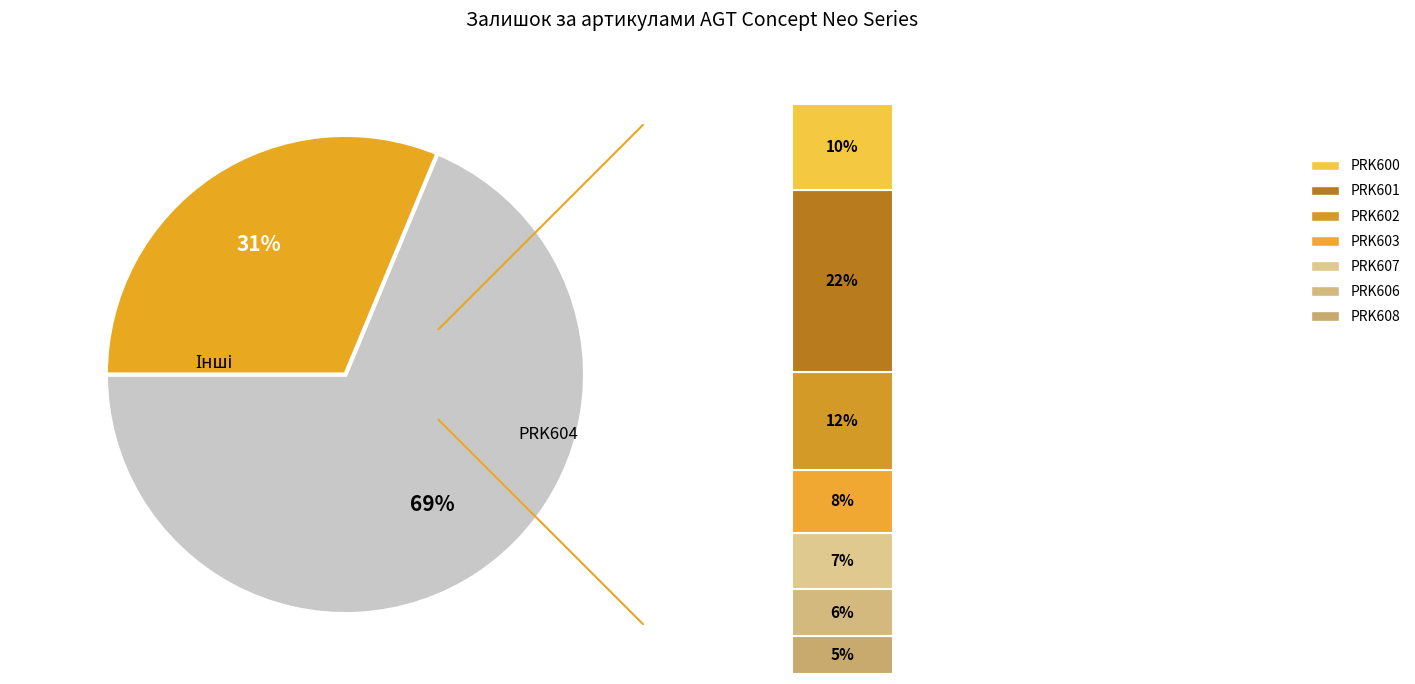

Is it true that PRK603 is 8% of the pie?

True